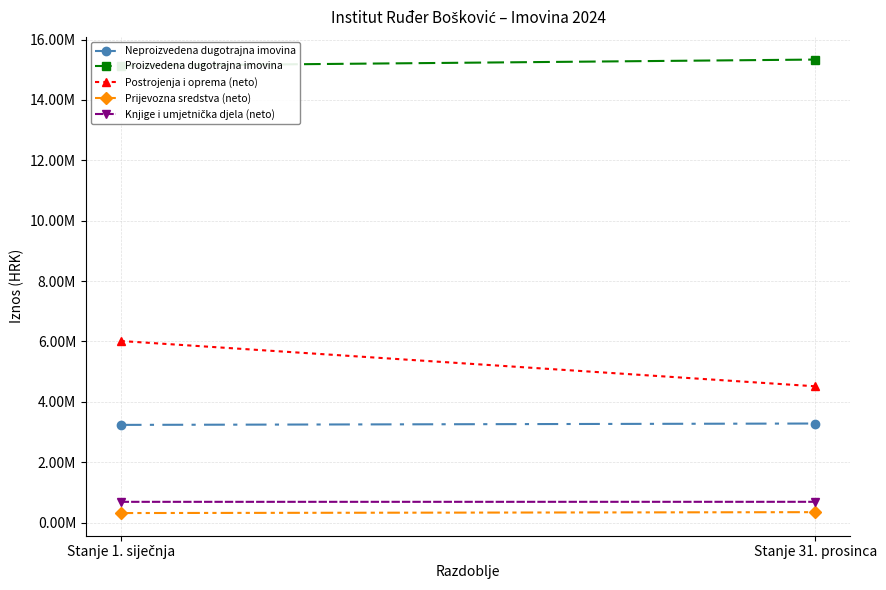

What is the value of the Neproizvedena dugotrajna imovina point at the 2nd from the left?

3282408.8